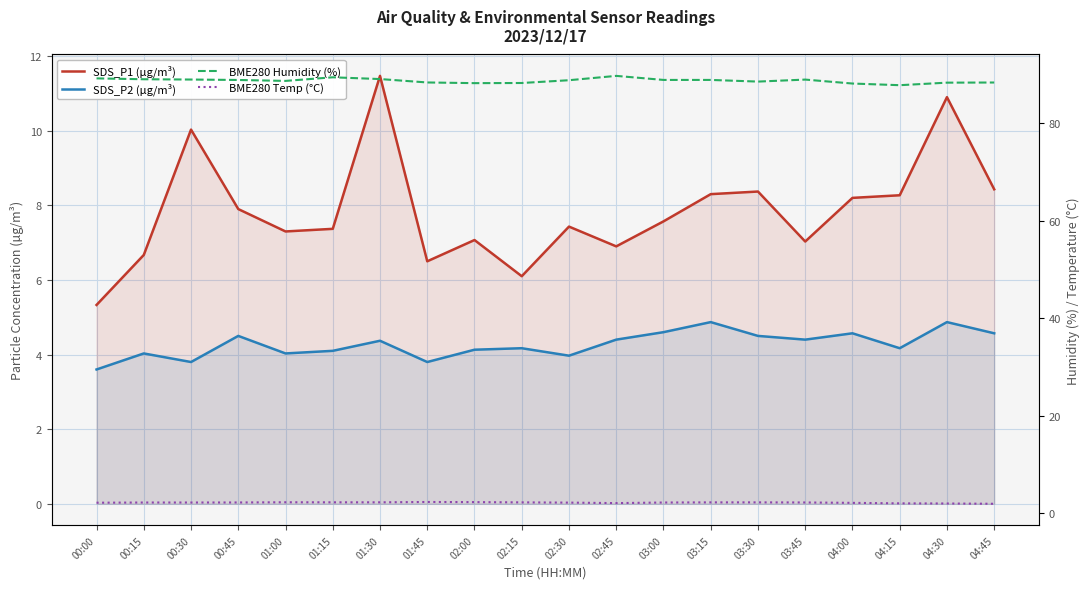

The value of BME280 Temp (°C) at 00:00 is 0.9. True or false?

False